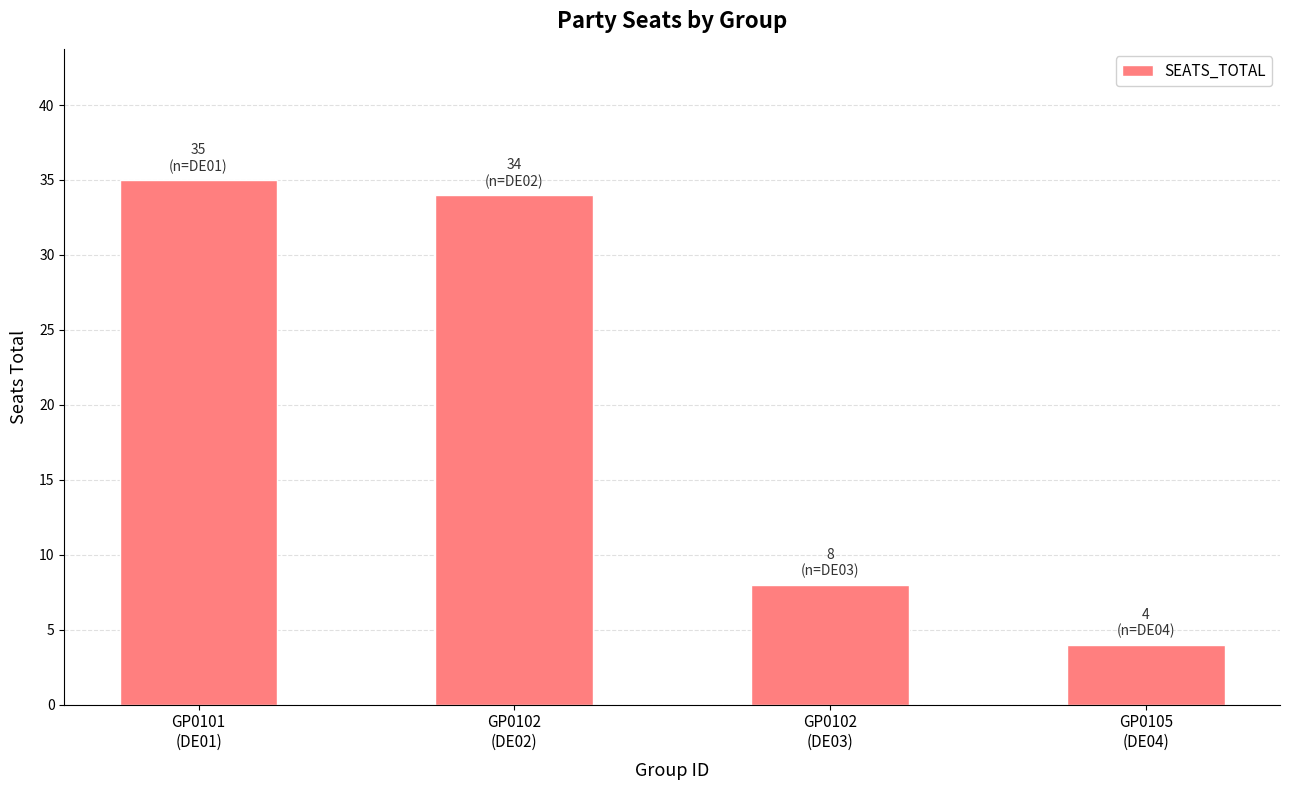

How many series are shown in this chart?

1